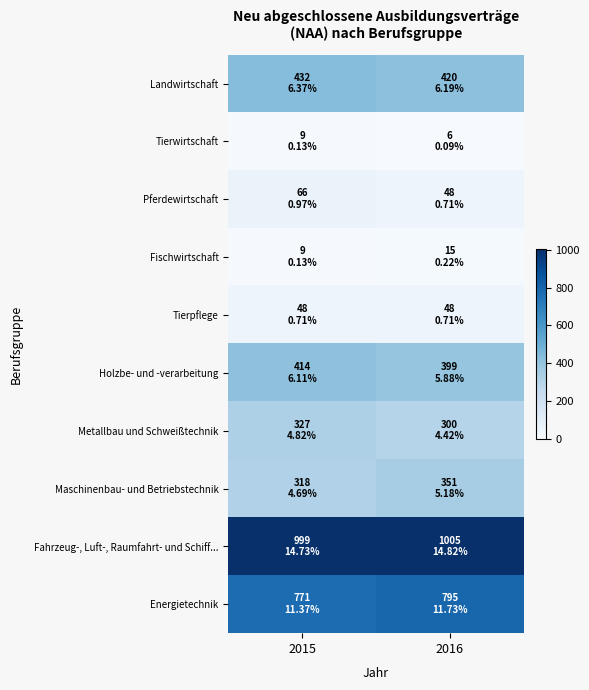

What is the difference between the highest and lowest values at 2015?

990